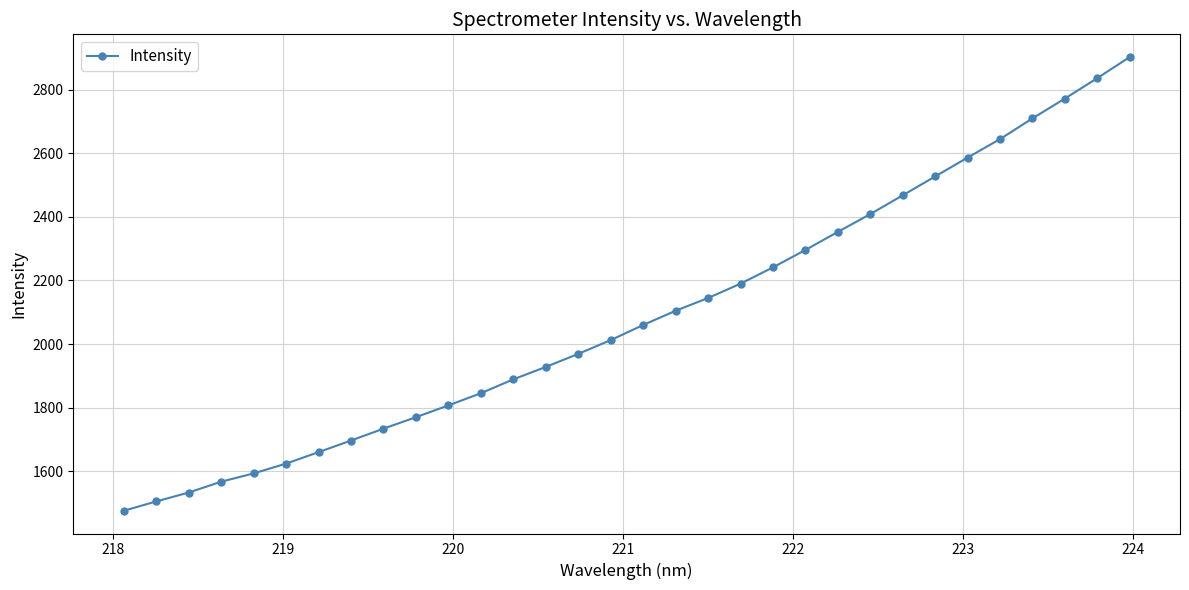

Does the chart display data point markers on the line(s)?

Yes